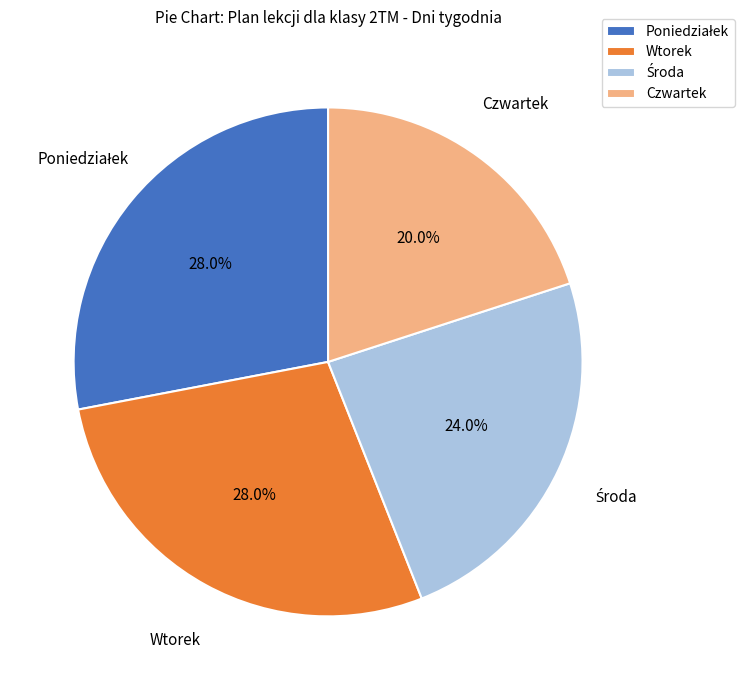

What is the ratio of the value at Wtorek to the value at Czwartek?

1.4